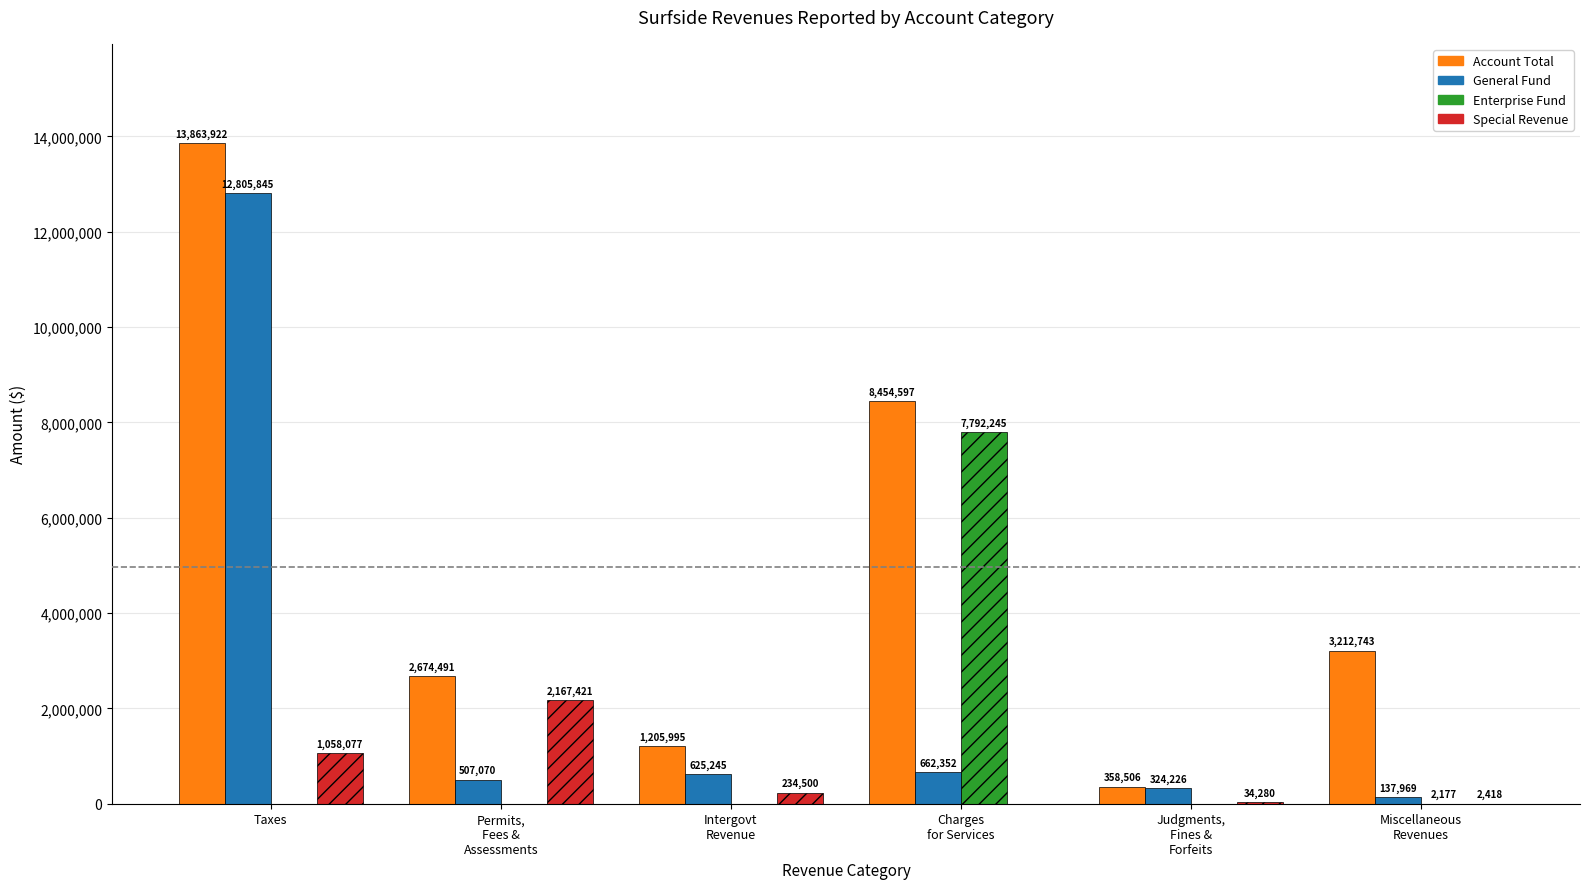

At which category is the sum across all series the highest?

Taxes